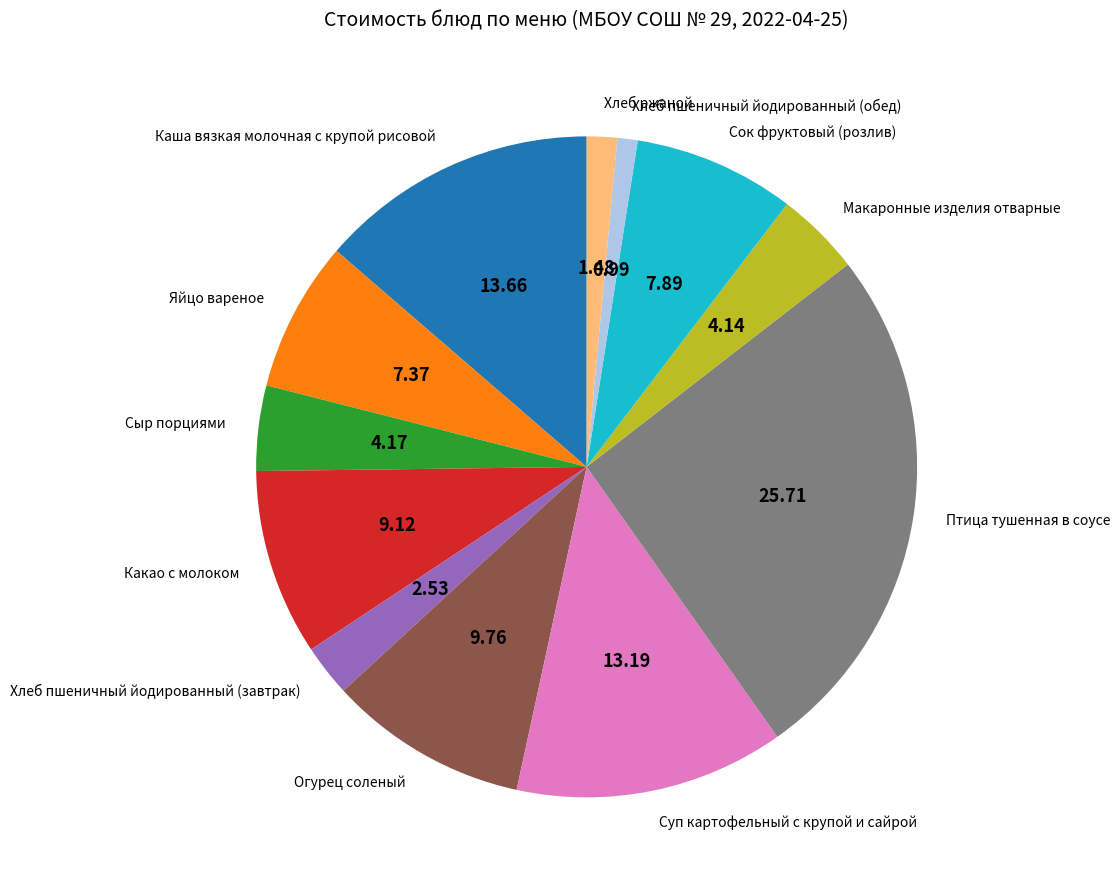

Does any single category account for the majority?

No